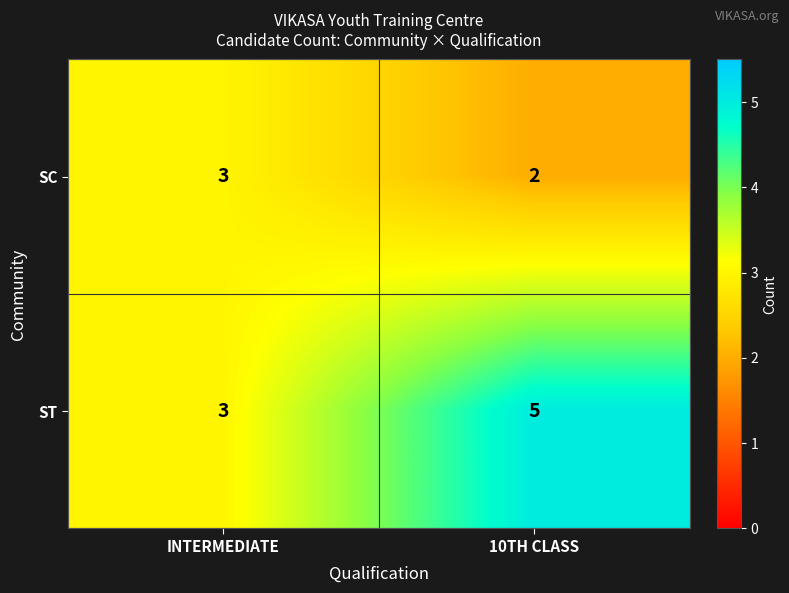

What is the sum of all ST values?

8